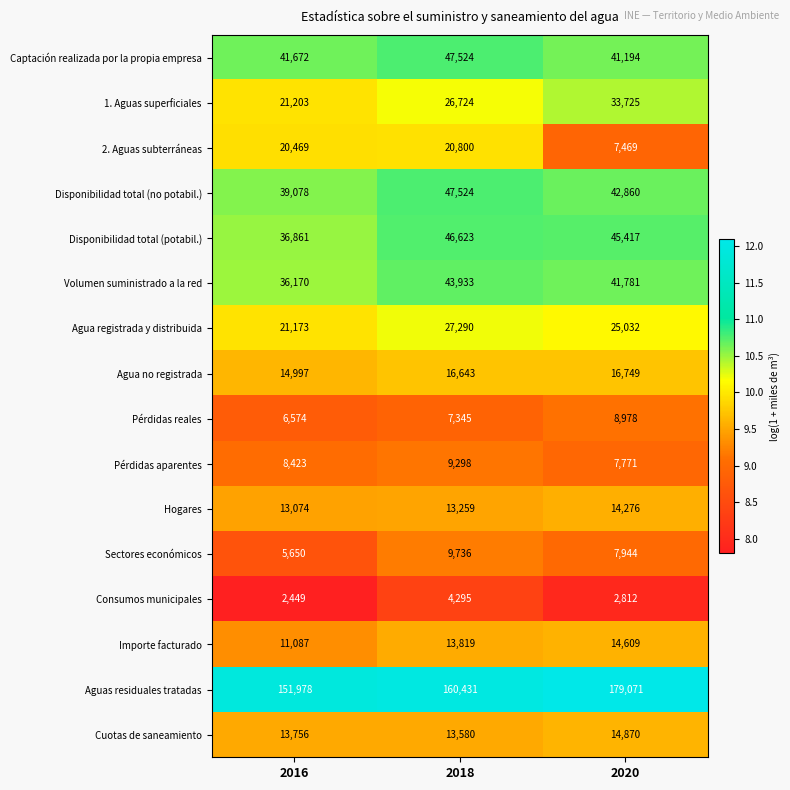

Which series has the largest range (max minus min)?

Aguas residuales tratadas